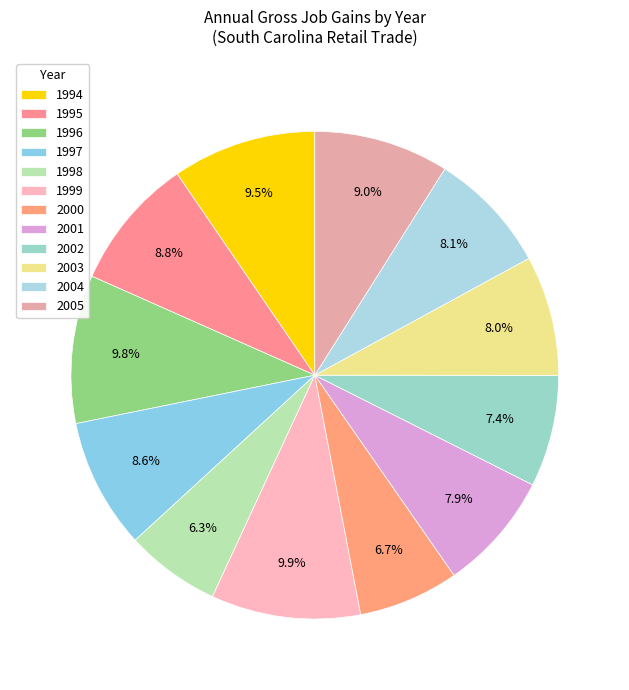

To the nearest percent, what percentage of the pie is 1996?

10%